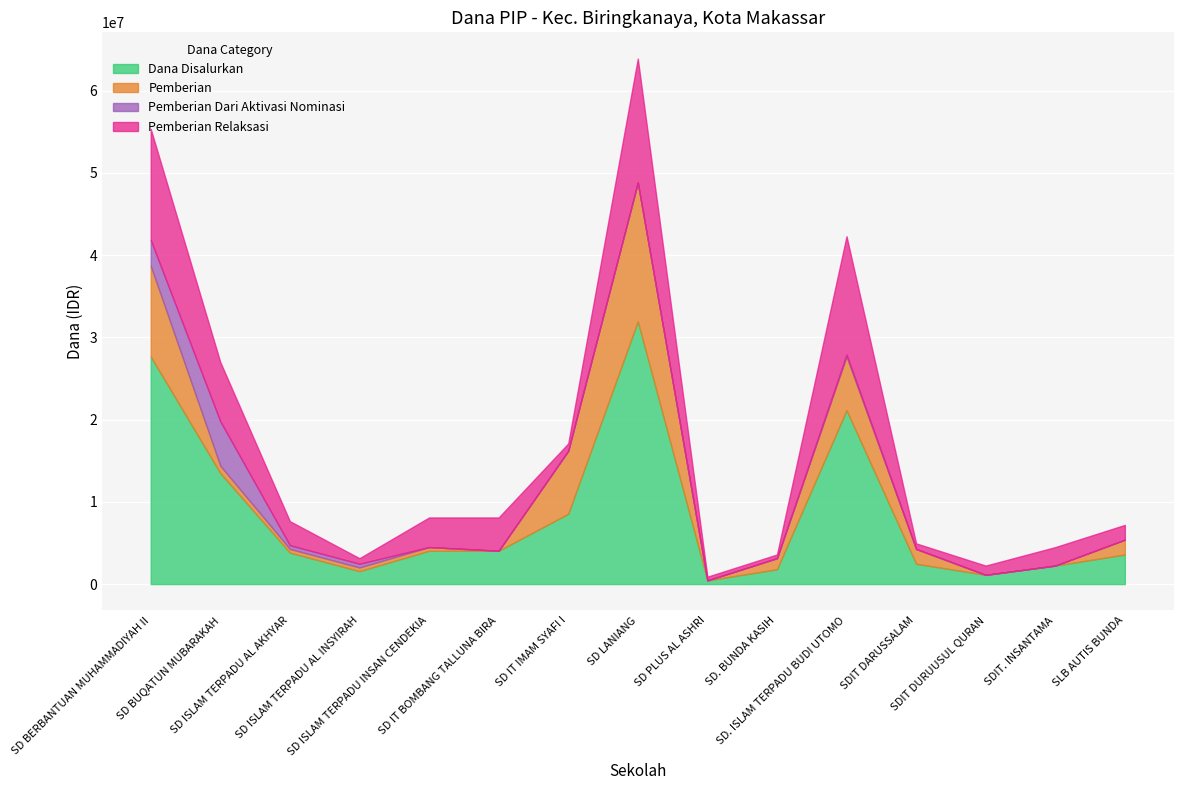

List the labels in order of Pemberian value, largest first.

SD LANIANG, SD BERBANTUAN MUHAMMADIYAH II, SD IT IMAM SYAFI I, SD. ISLAM TERPADU BUDI UTOMO, SDIT DARUSSALAM, SLB AUTIS BUNDA, SD. BUNDA KASIH, SD BUQATUN MUBARAKAH, SD ISLAM TERPADU AL AKHYAR, SD ISLAM TERPADU AL INSYIRAH, SD ISLAM TERPADU INSAN CENDEKIA, SD IT BOMBANG TALLUNA BIRA, SD PLUS AL ASHRI, SDIT DURUUSUL QURAN, SDIT. INSANTAMA